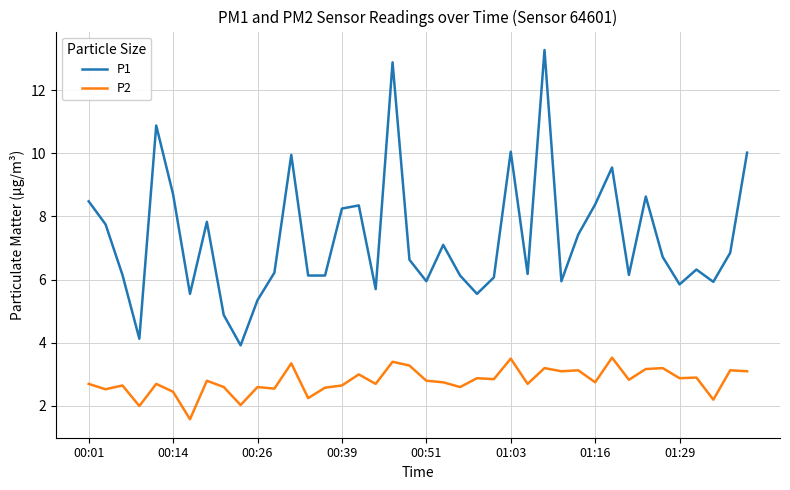

Which series has the widest spread of values?

P1